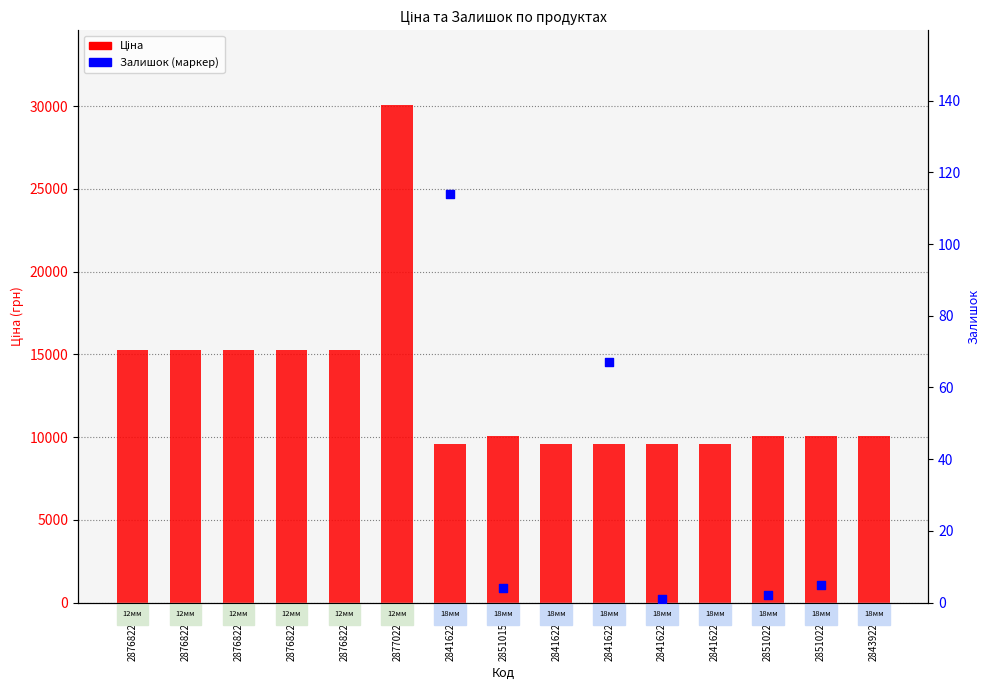

What is the change in value from 284162248 to 285101569?

+500.4